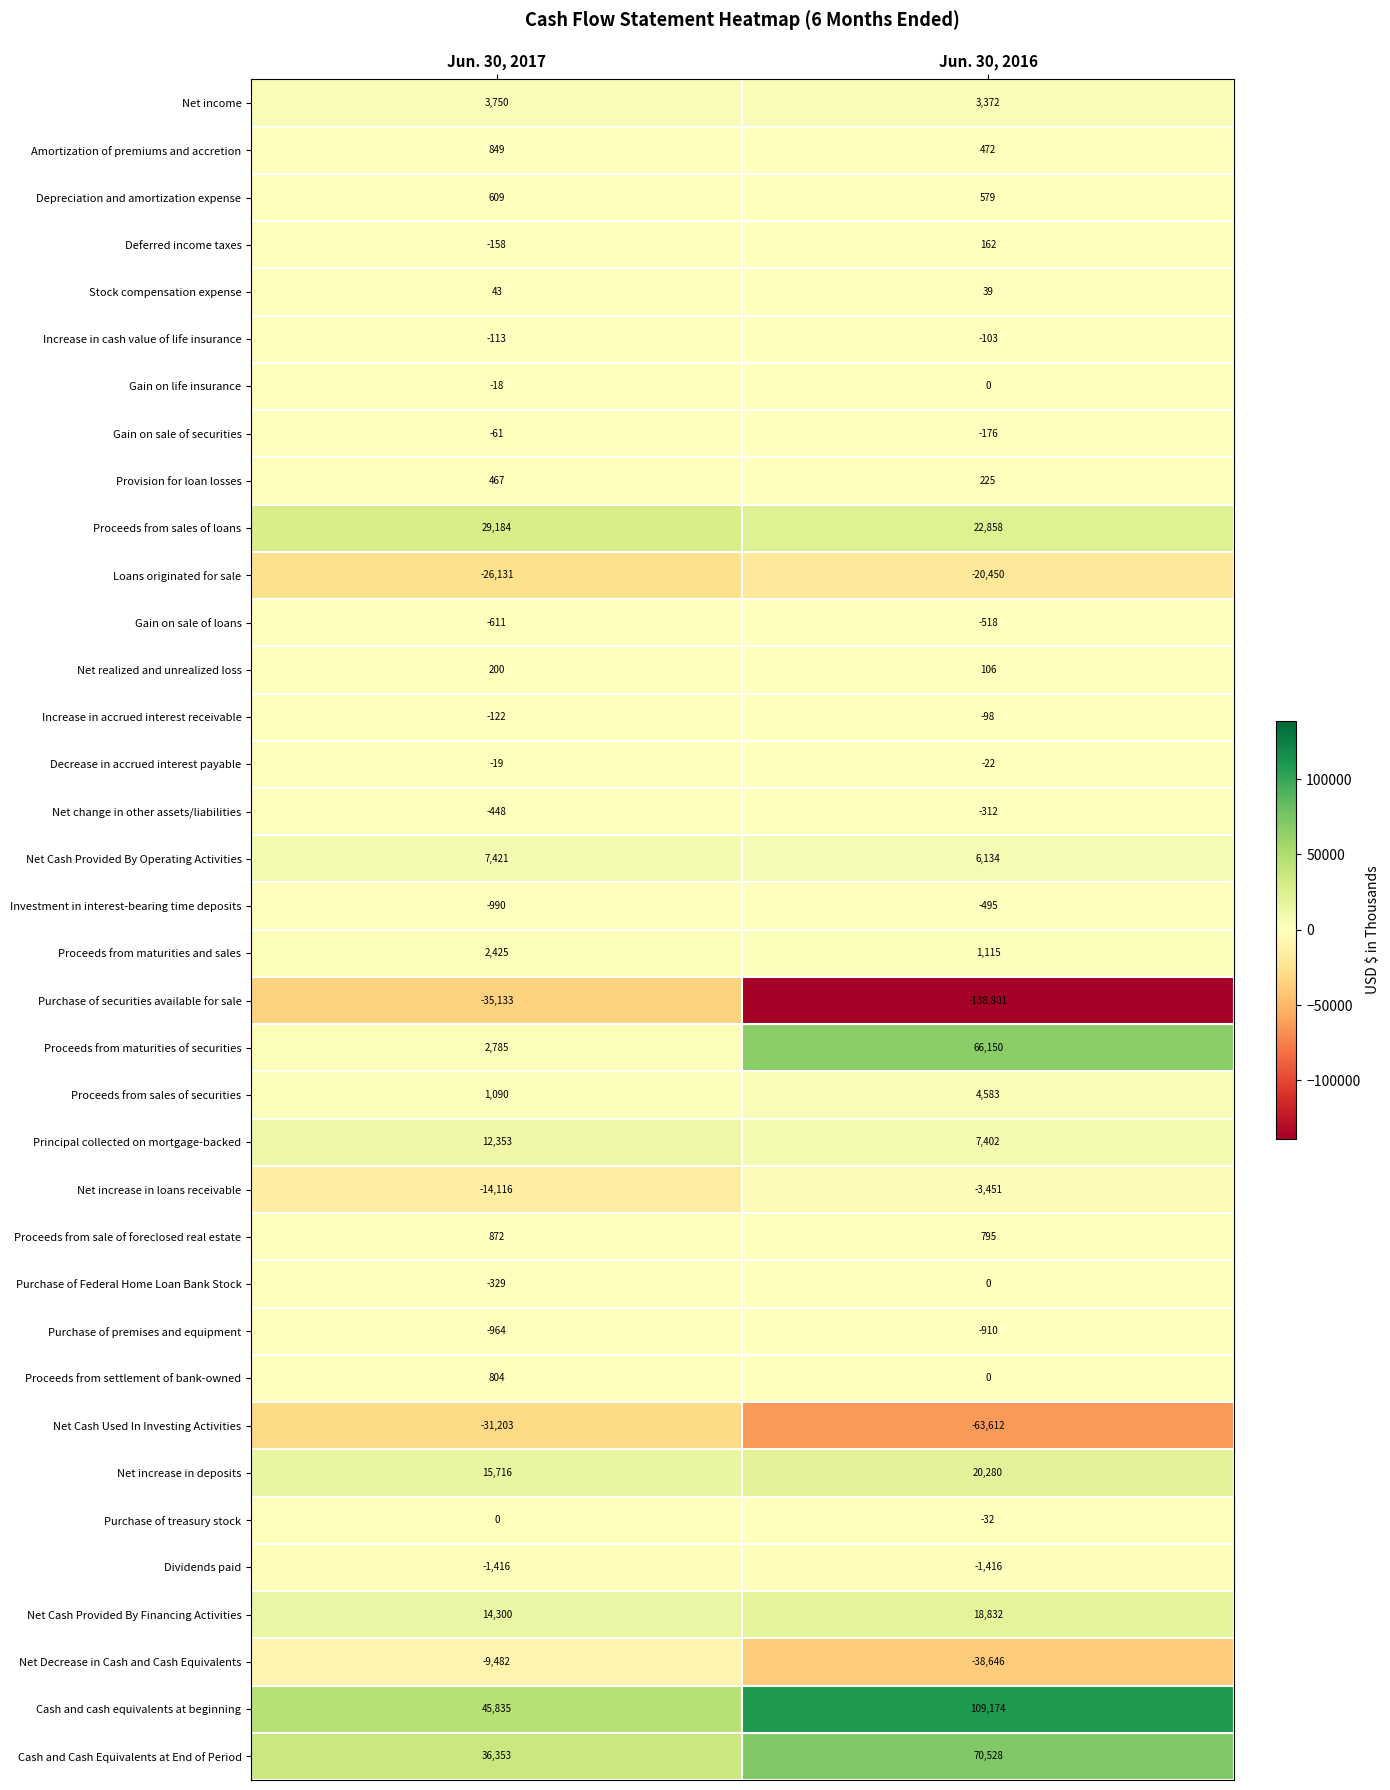

The value of Net change in other assets/liabilities at Jun. 30, 2017 is -178. True or false?

False